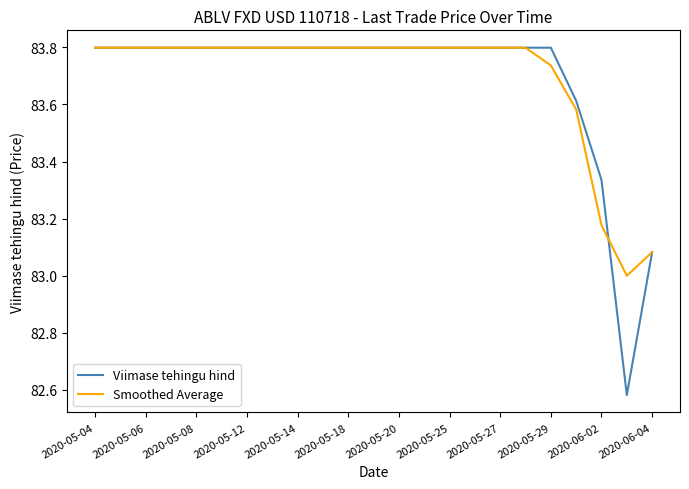

True or false: Viimase tehingu hind and Smoothed Average intersect in this chart.

True